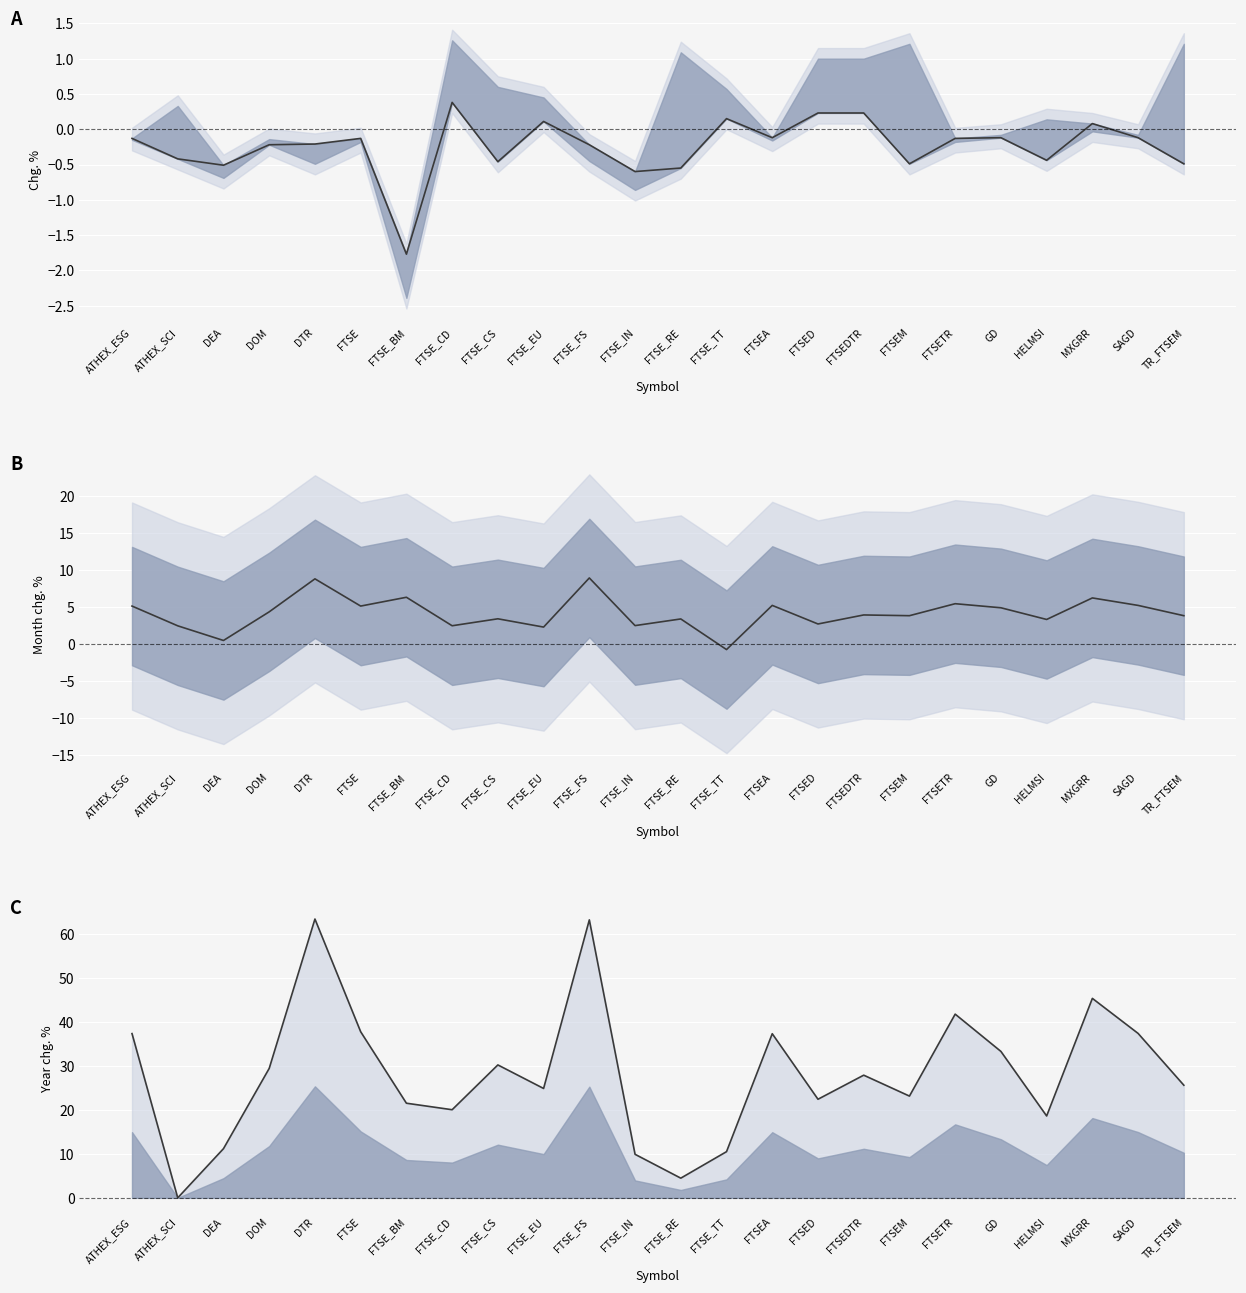

Which series has the largest total across all categories?

Year chg.%